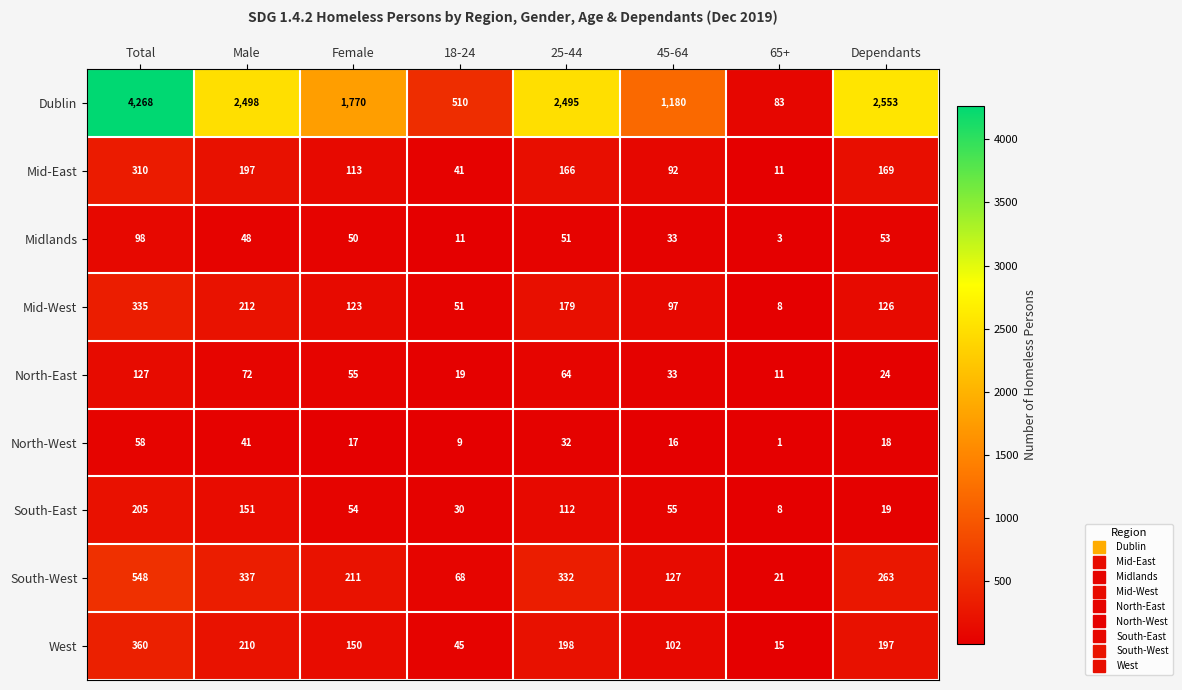

At which category is the sum across all series the highest?

Total